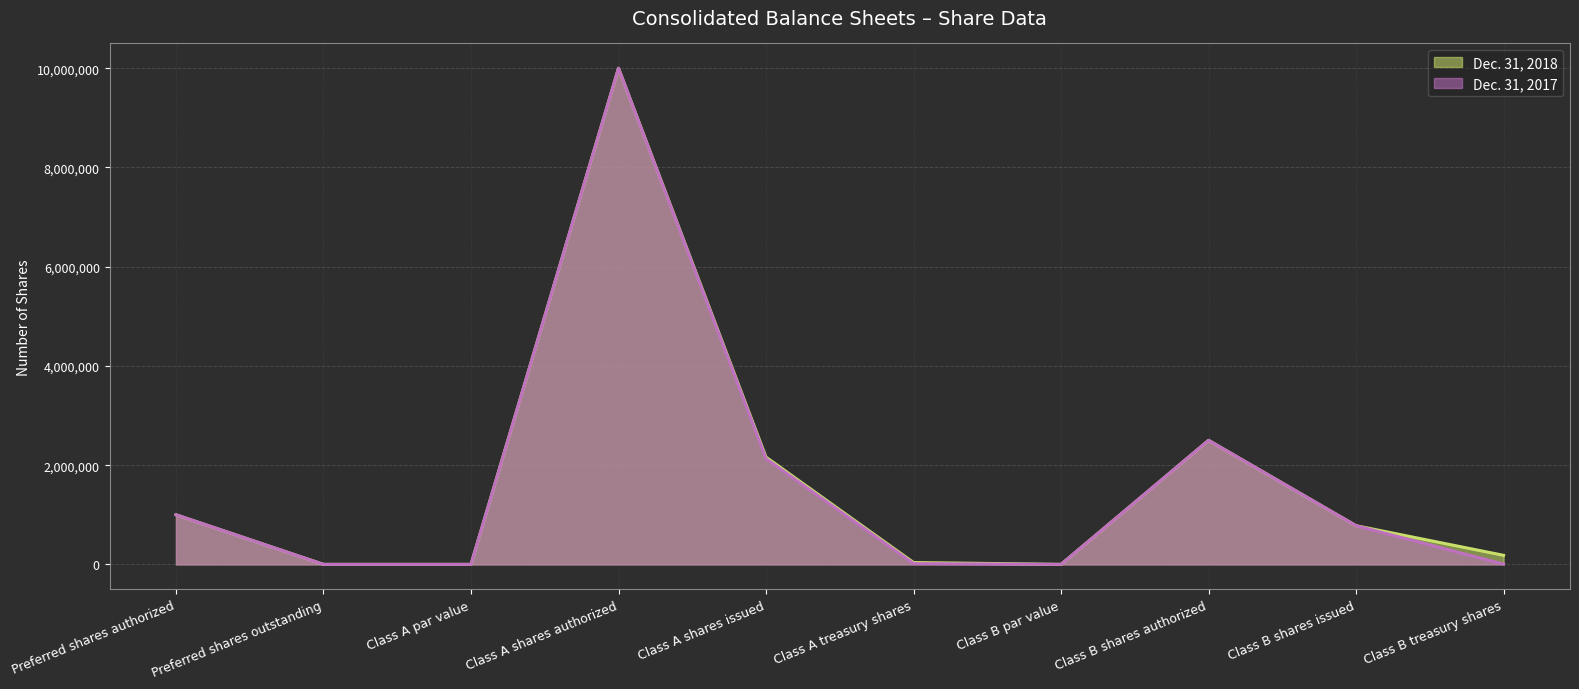

True or false: Dec. 31, 2017 has more than 2 points higher than both neighbors.

False